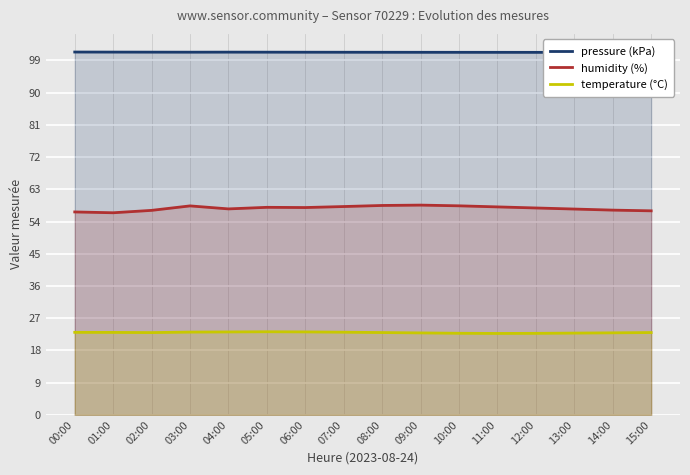

What is the difference between the highest and lowest values at 00:00?

78.3